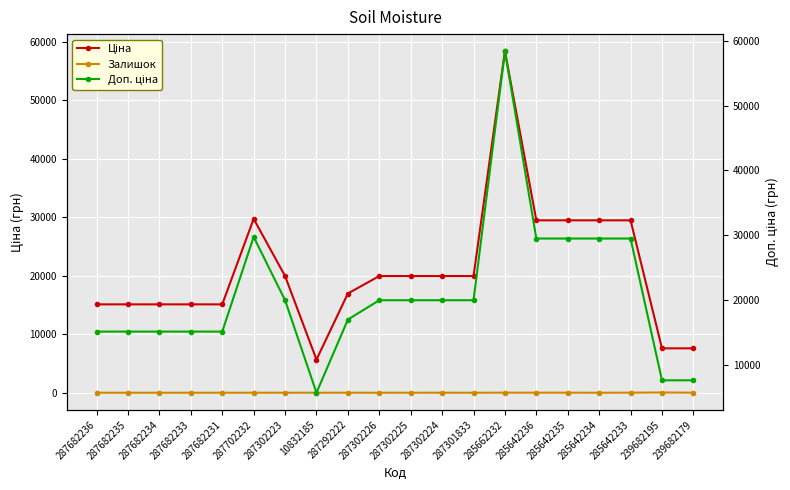

What is the average value of the Залишок series?

6.2